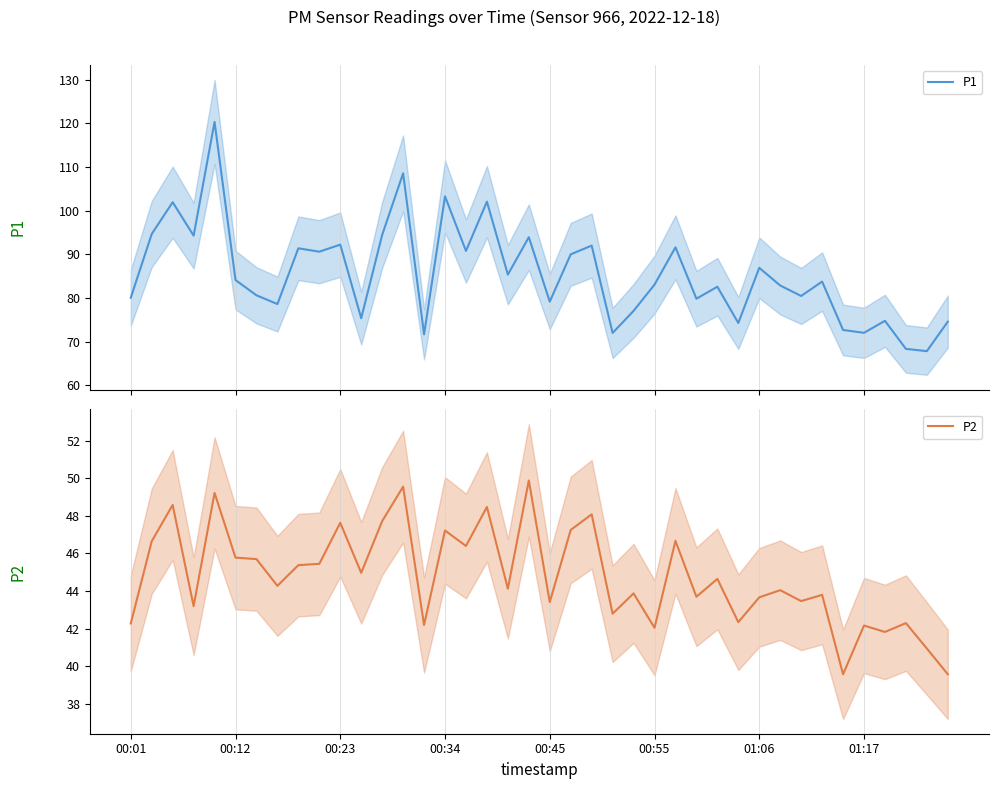

How many interior local valleys does the P2 series have?

14